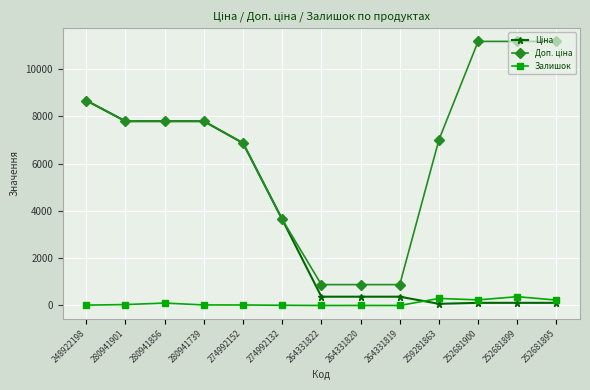

At which category is the sum across all series the highest?

248922198